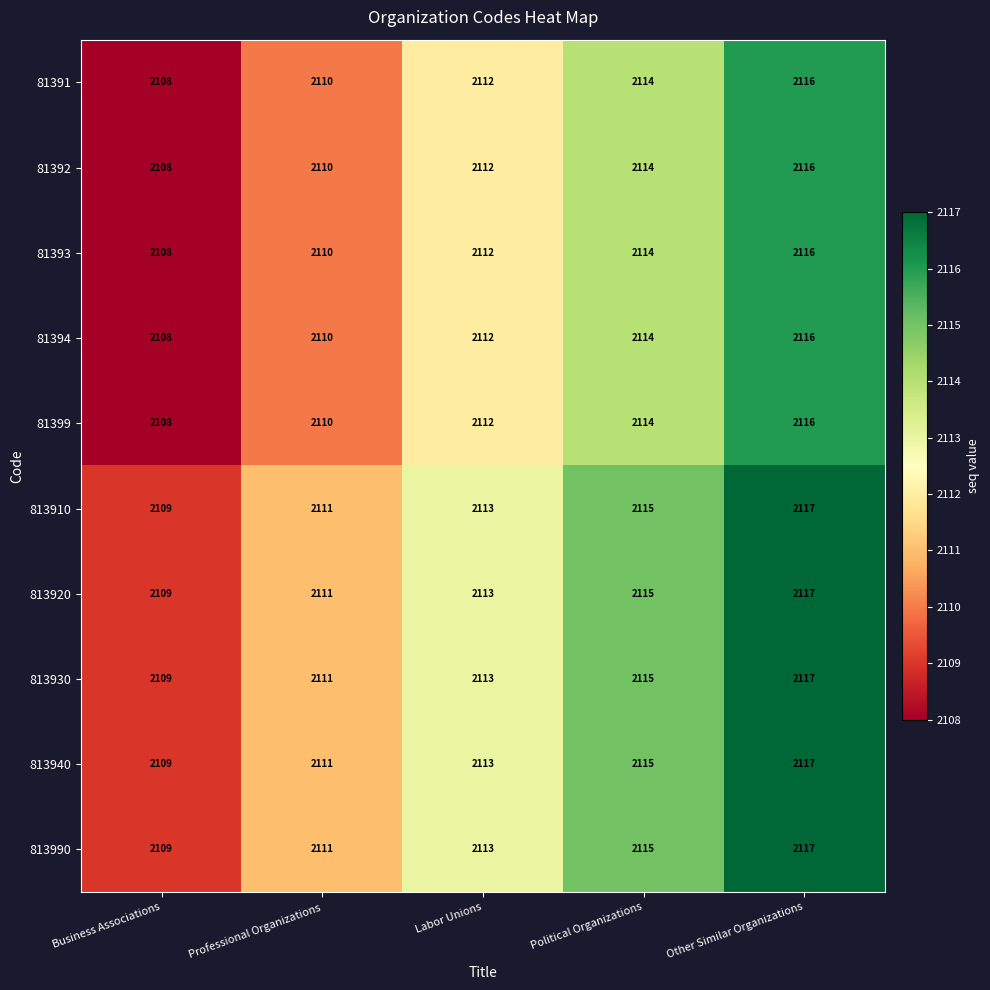

At which category is the sum across all series the highest?

Other Similar Organizations